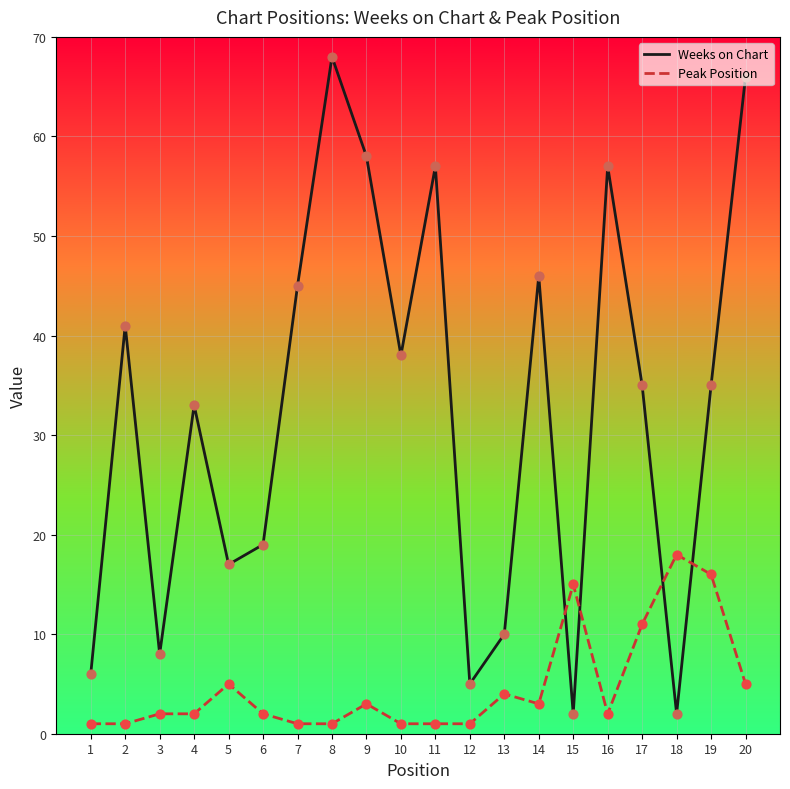

Which series has the largest total across all categories?

Weeks on Chart